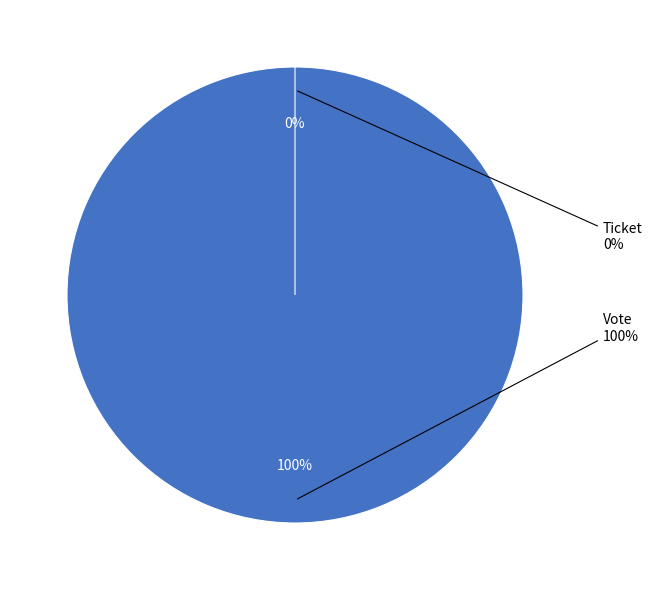

To the nearest percent, what is the difference between the largest and smallest slice percentages?

100%